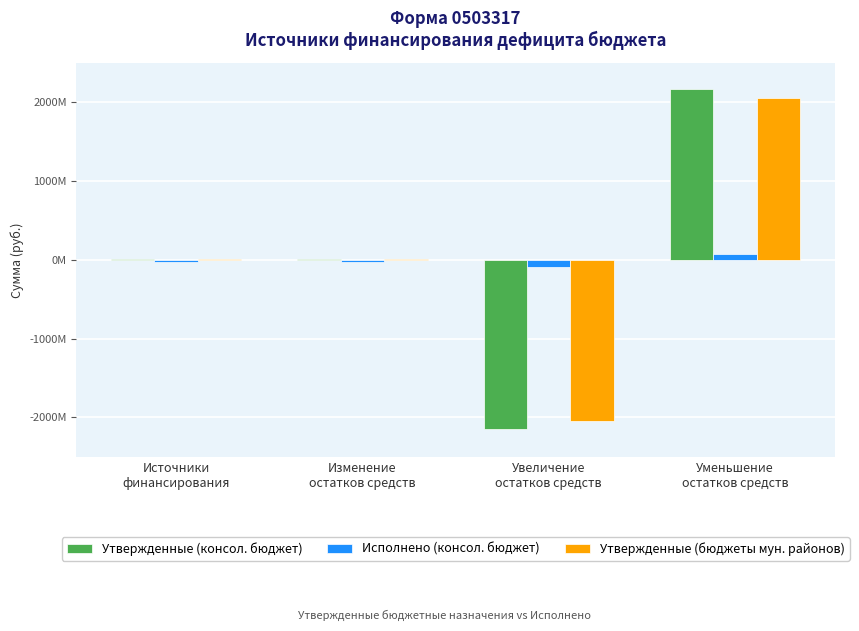

Is the value of Исполнено (консол. бюджет) at Уменьшение
остатков средств greater than the value of Утвержденные (консол. бюджет) at Изменение
остатков средств?

Yes